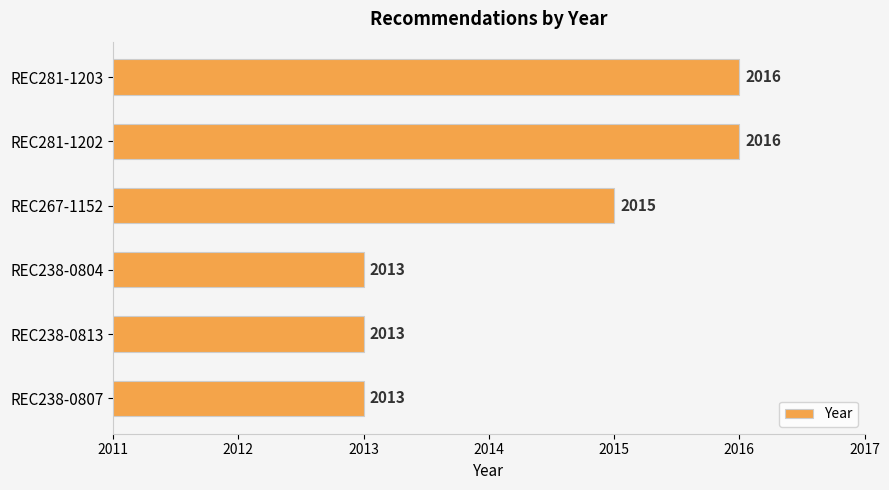

What is the average value?

2014